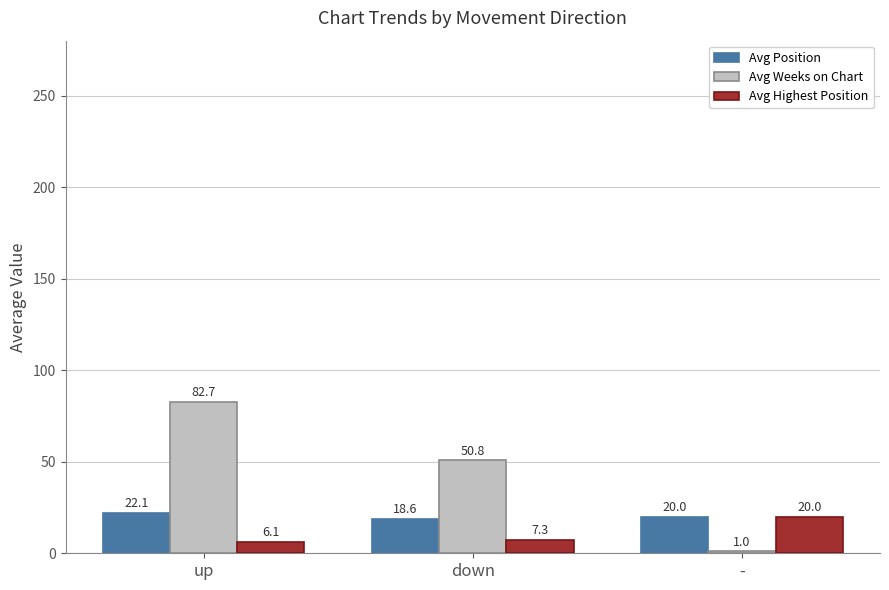

What is the spread (max minus min) of values at down?

43.5